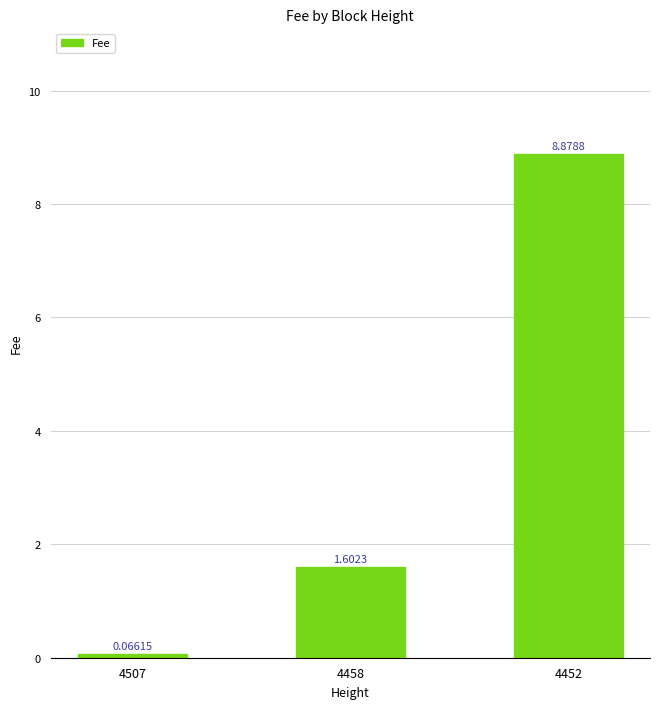

Which label corresponds to the smallest value in the chart?

4507